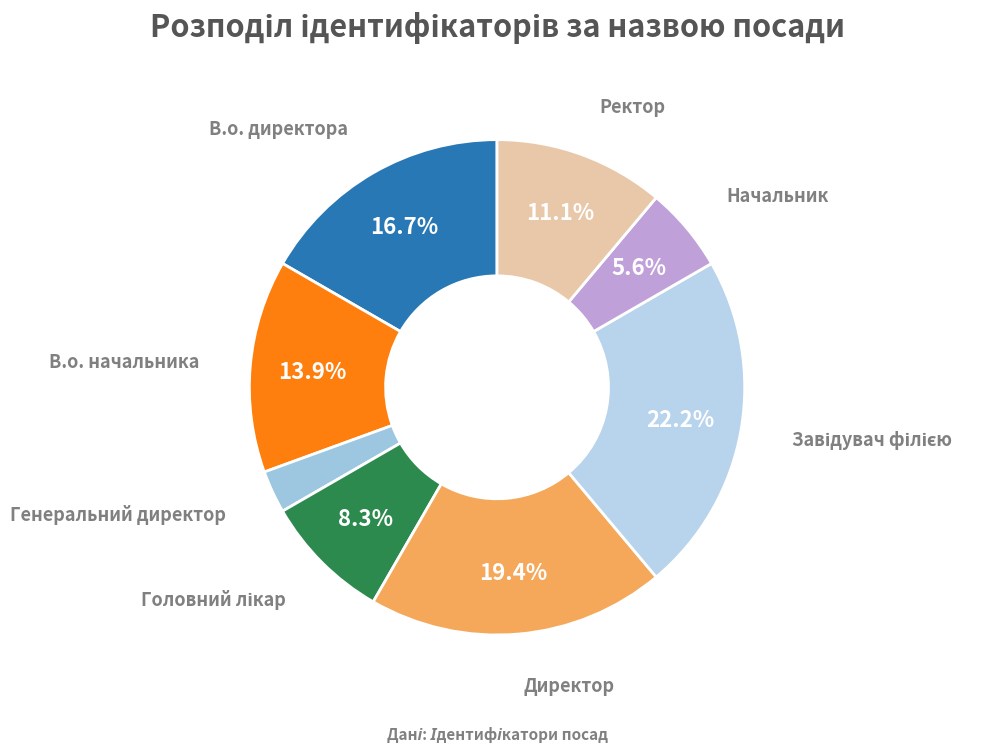

What percentage is the В.о. директора slice, to the nearest percent?

17%